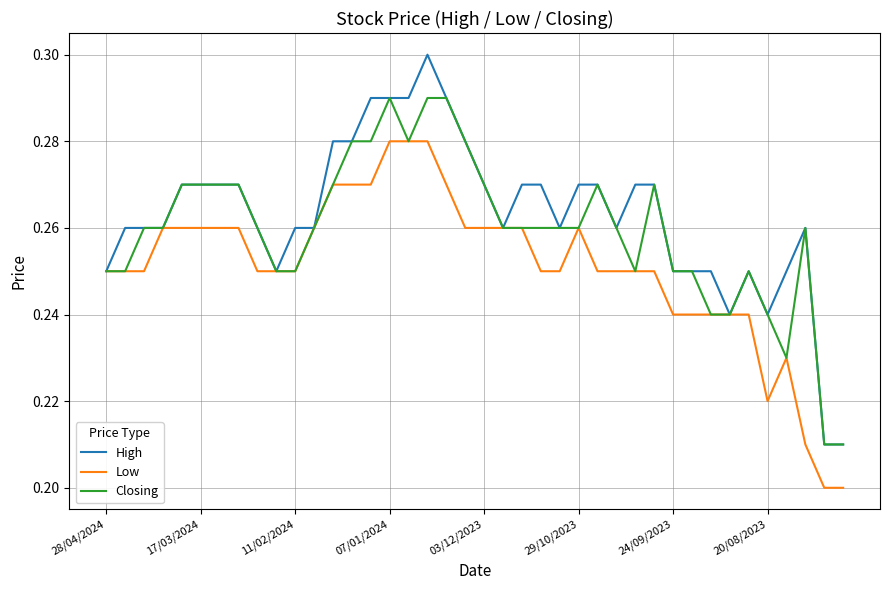

Which series has the largest range (max minus min)?

High